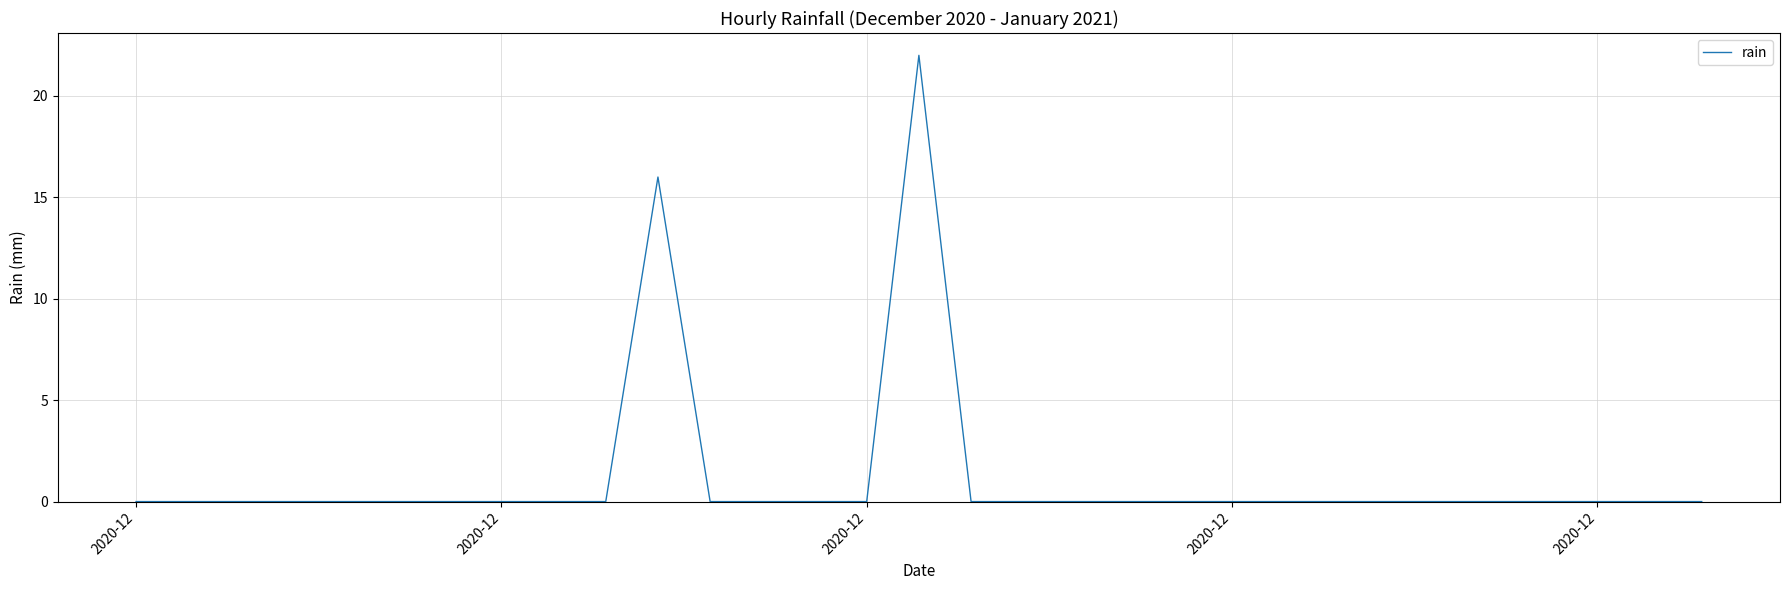

What is the greatest value displayed?

22